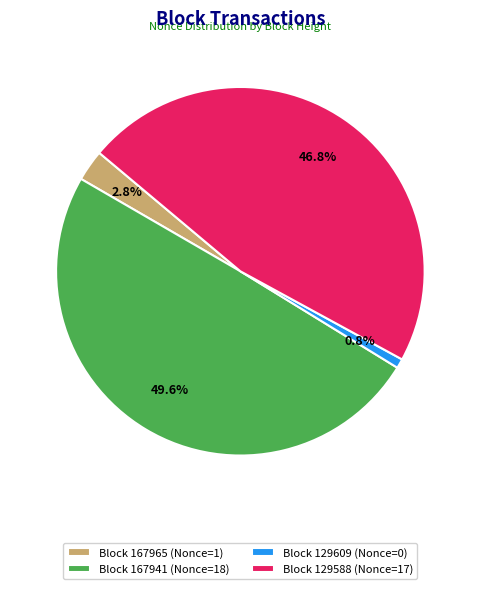

Between Block 129609 (Nonce=0) and Block 129588 (Nonce=17), which is larger?

Block 129588 (Nonce=17)